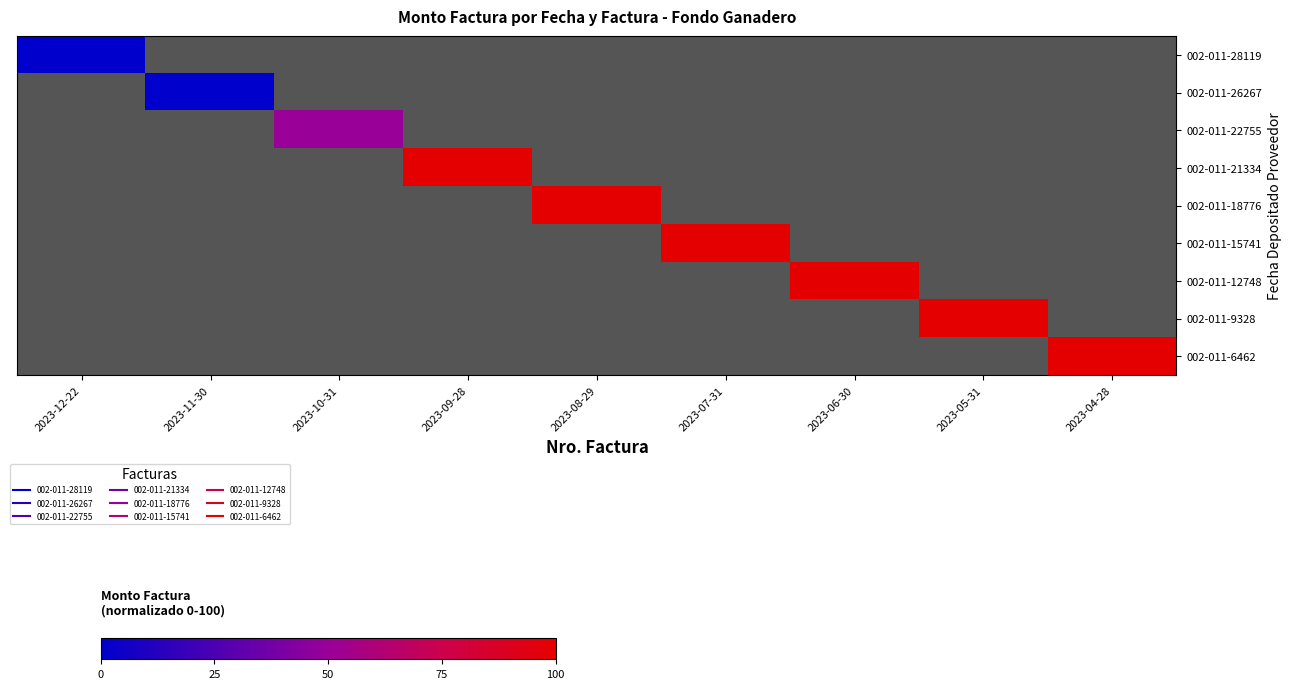

How many distinct data groups are displayed?

9